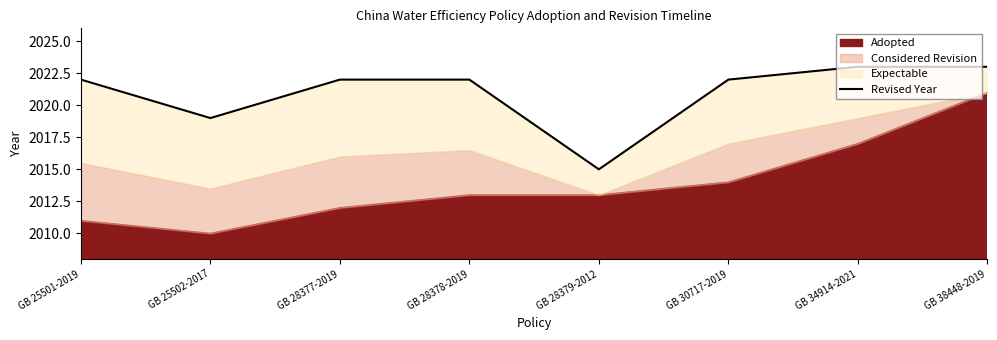

What is the value of the 8th point from the left?

2023